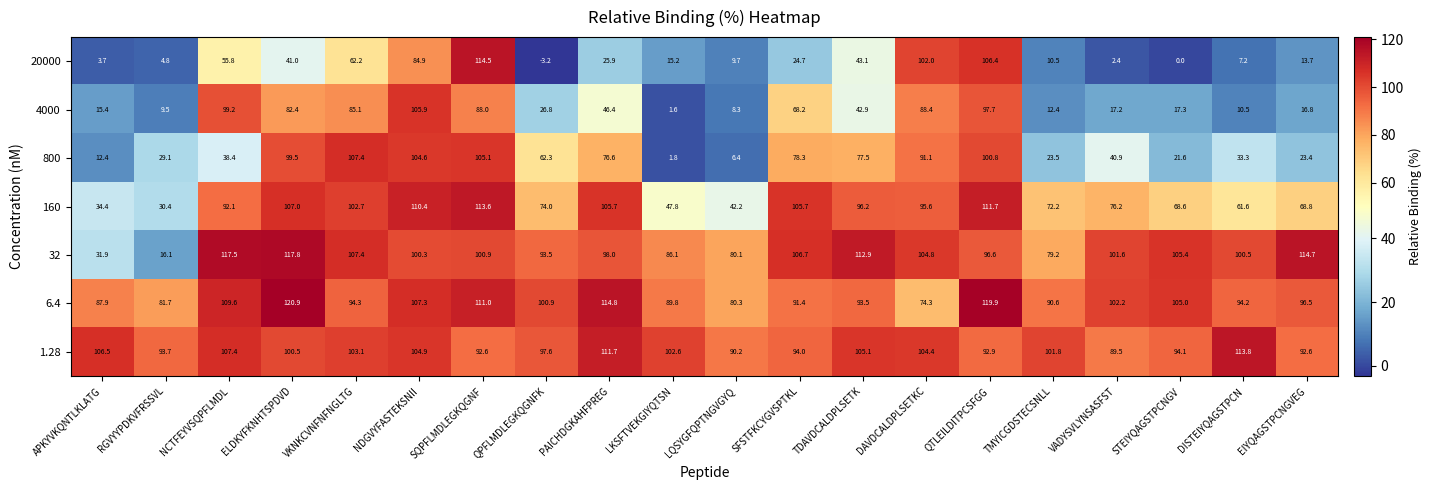

What is the highest value of the 160 series?

113.6